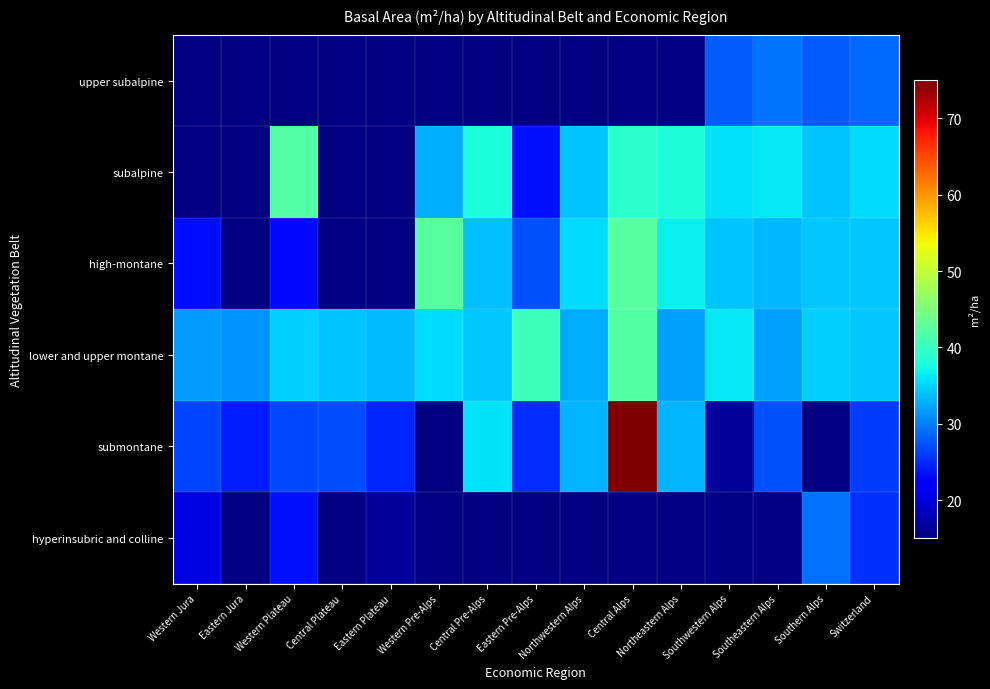

What is the difference between the highest and lowest values at Eastern Jura?

31.2